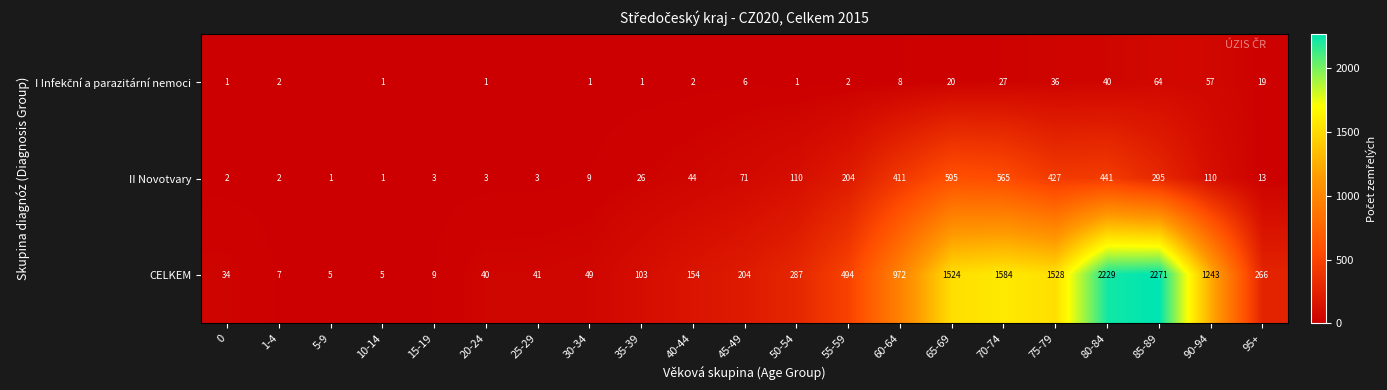

Where is CELKEM nearest to the value 1138?

90-94